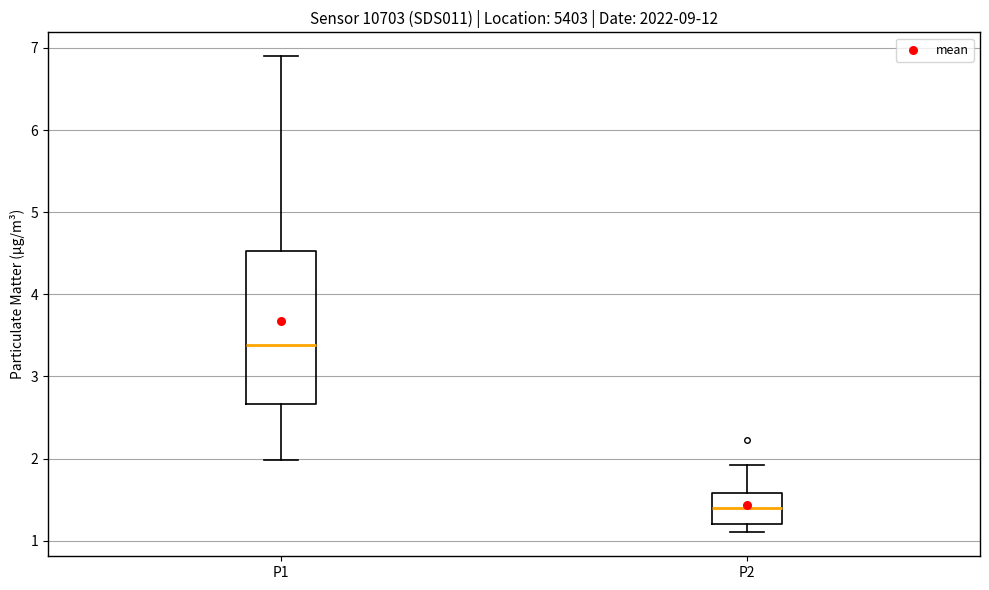

Where is the lower edge of the box for P2 on the y-axis? The values are not printed on the chart, so give them approximately, as read against the axis.

1.2